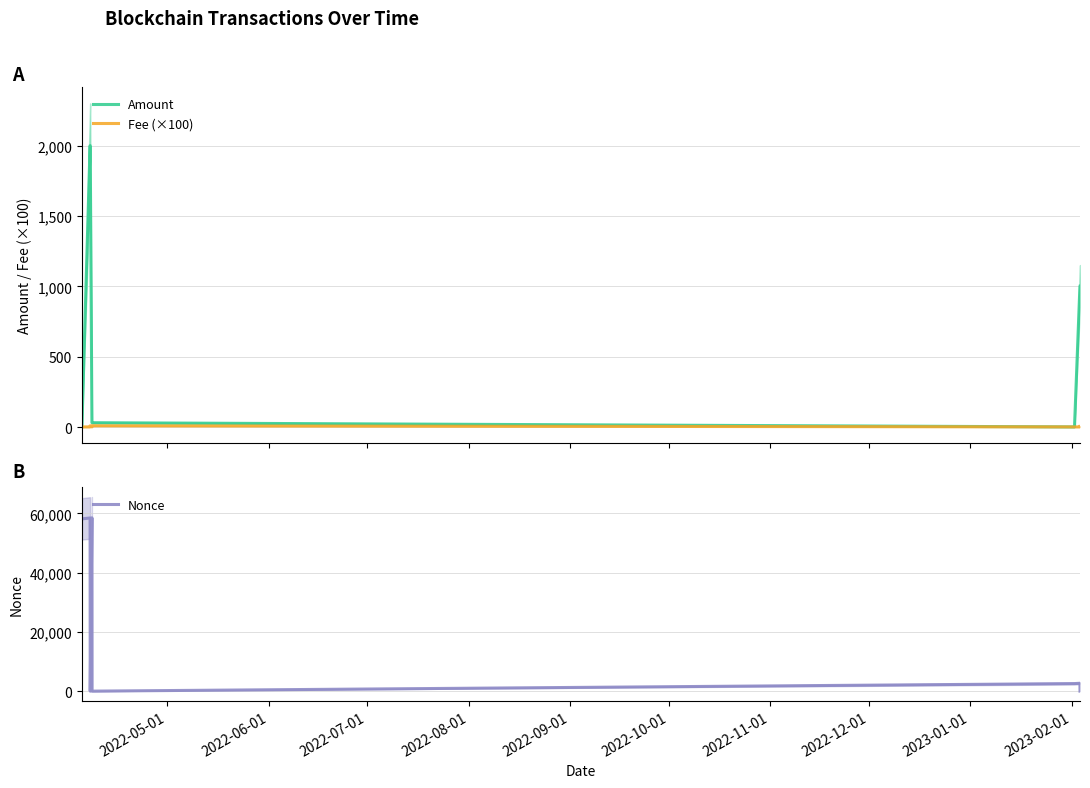

Does the chart have visible grid lines?

Yes